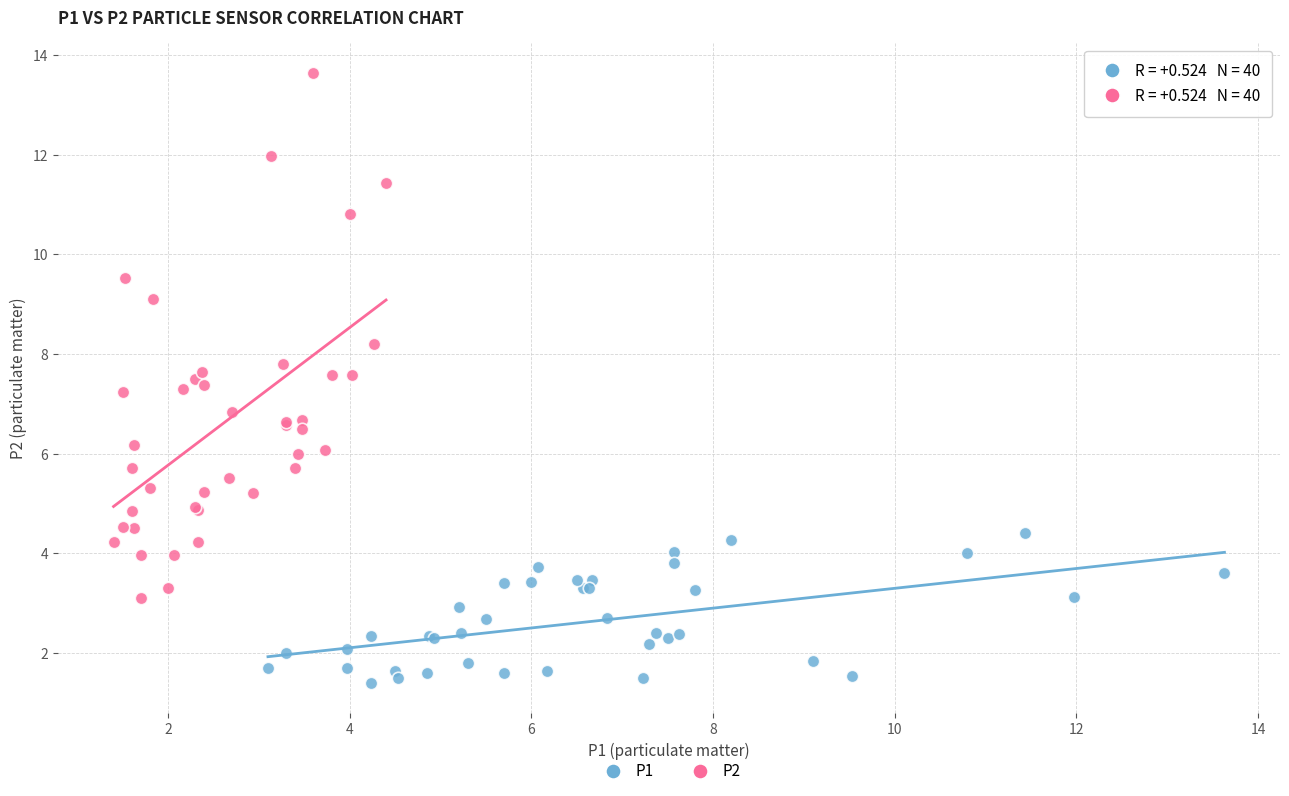

Which series has the largest Y range (max minus min)?

P2